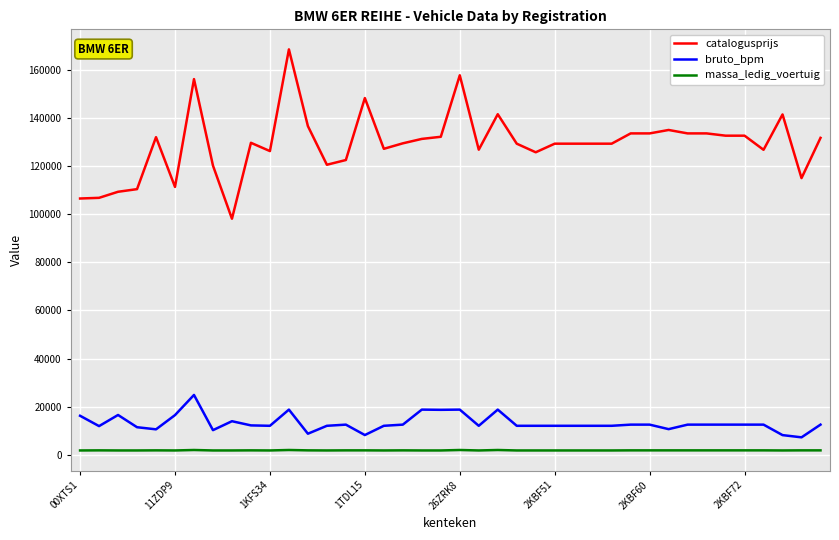

Which series has the widest spread of values?

catalogusprijs